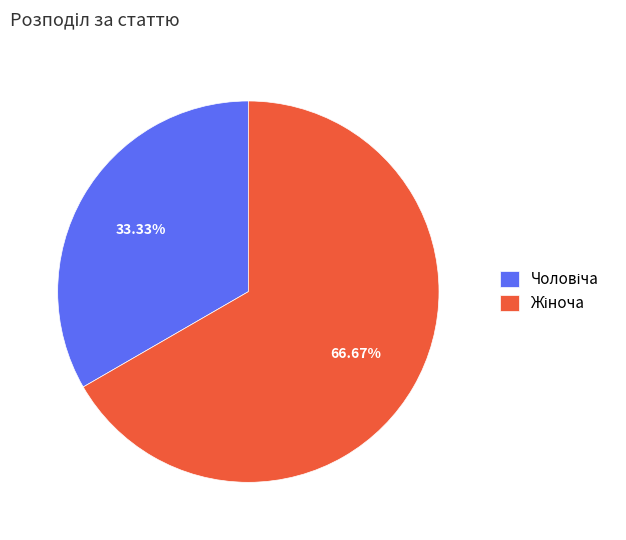

To the nearest percent, what is the difference between the largest and smallest slice percentages?

33%